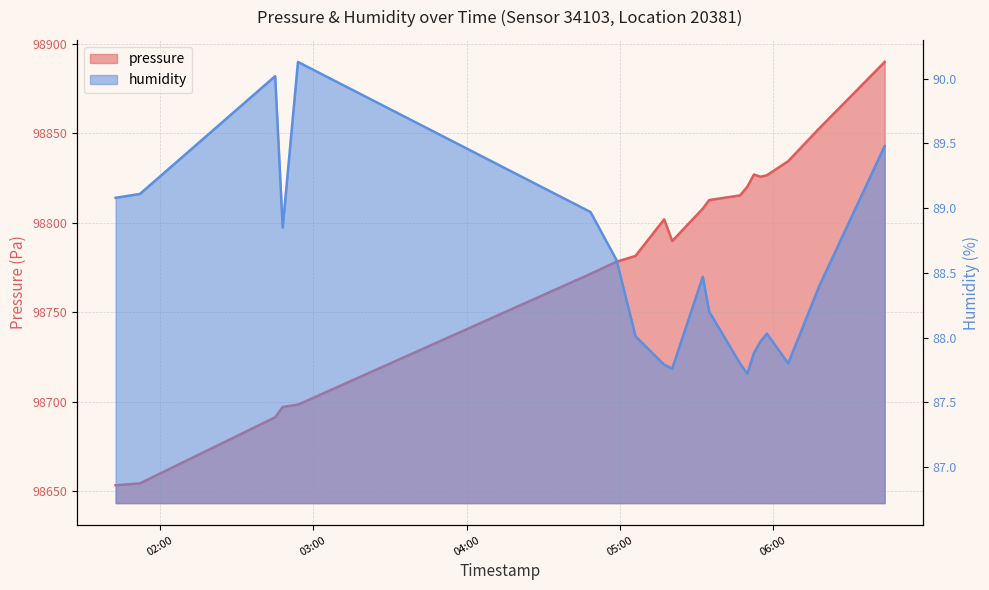

What is the smallest value displayed?

87.7